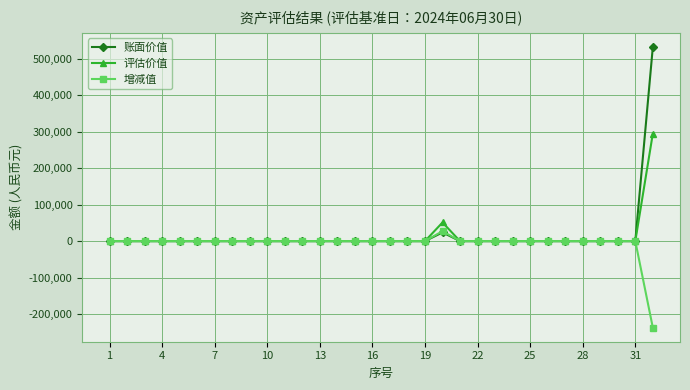

Rank the series by their maximum value, from lowest to highest.

增减值, 评估价值, 账面价值